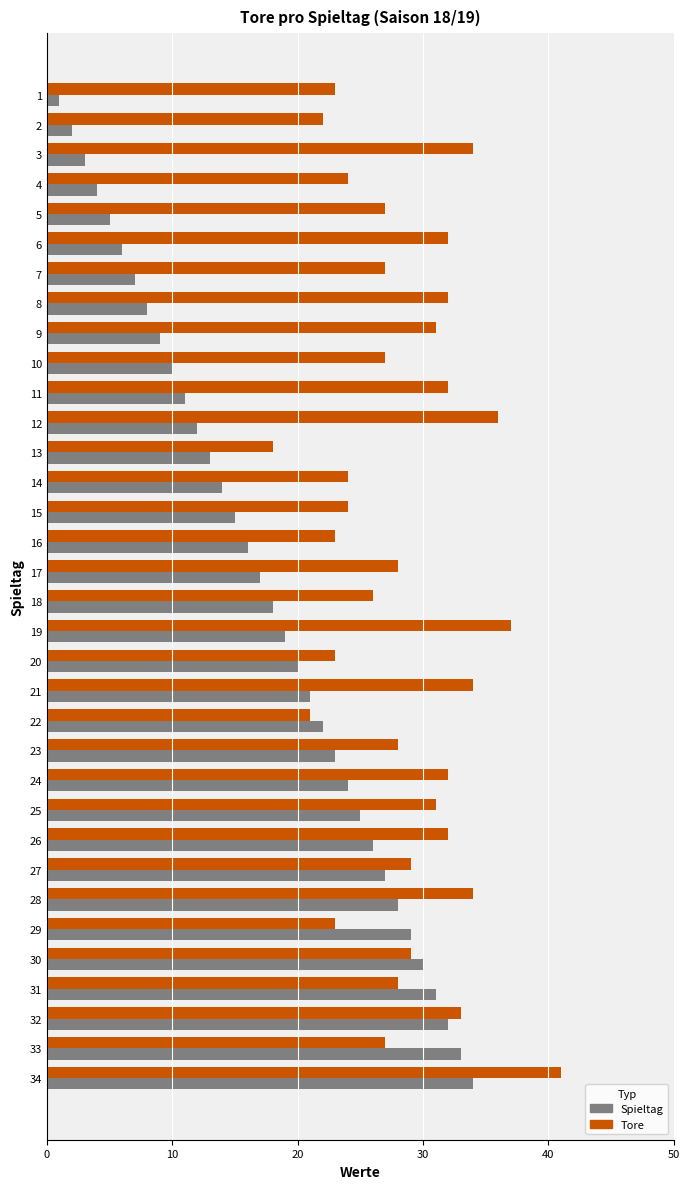

Which series has the widest spread of values?

Spieltag